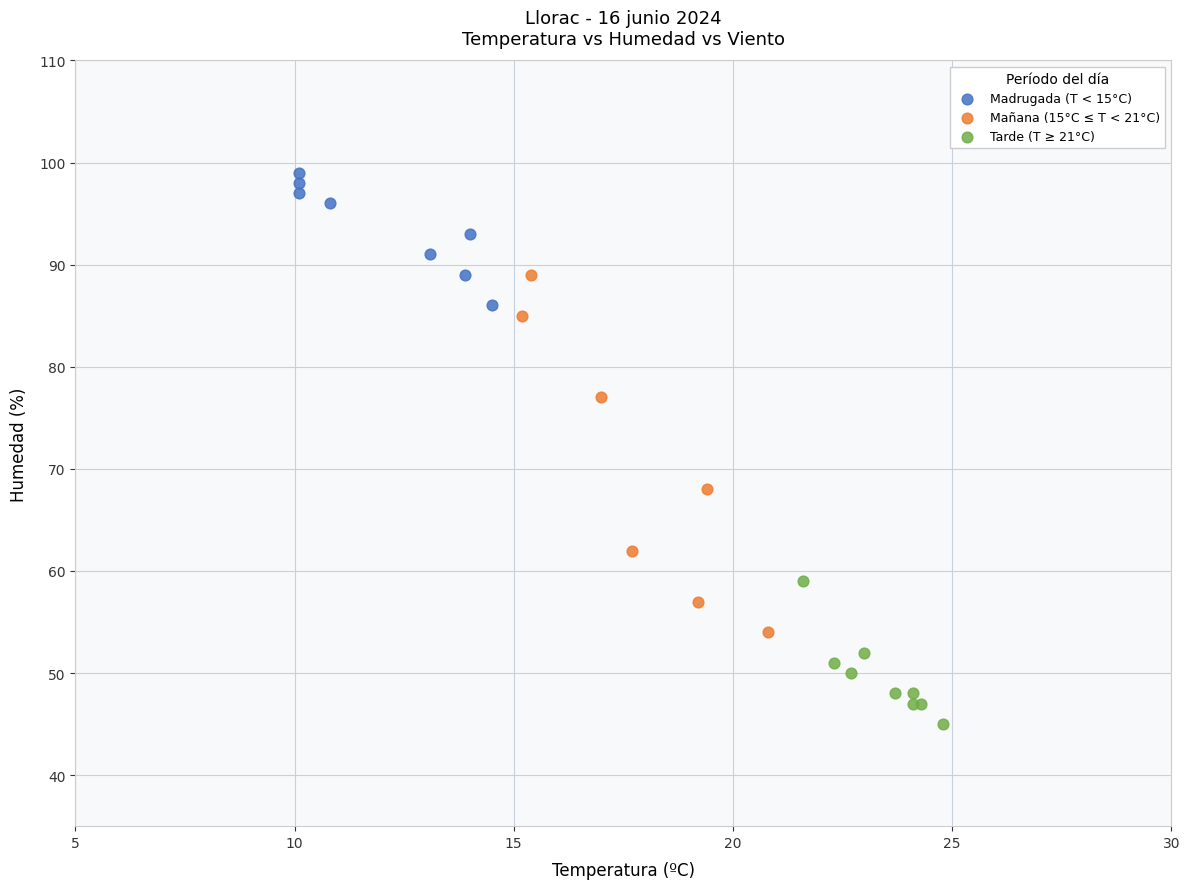

Which series contains the lowest Y value?

Tarde (T ≥ 21°C)